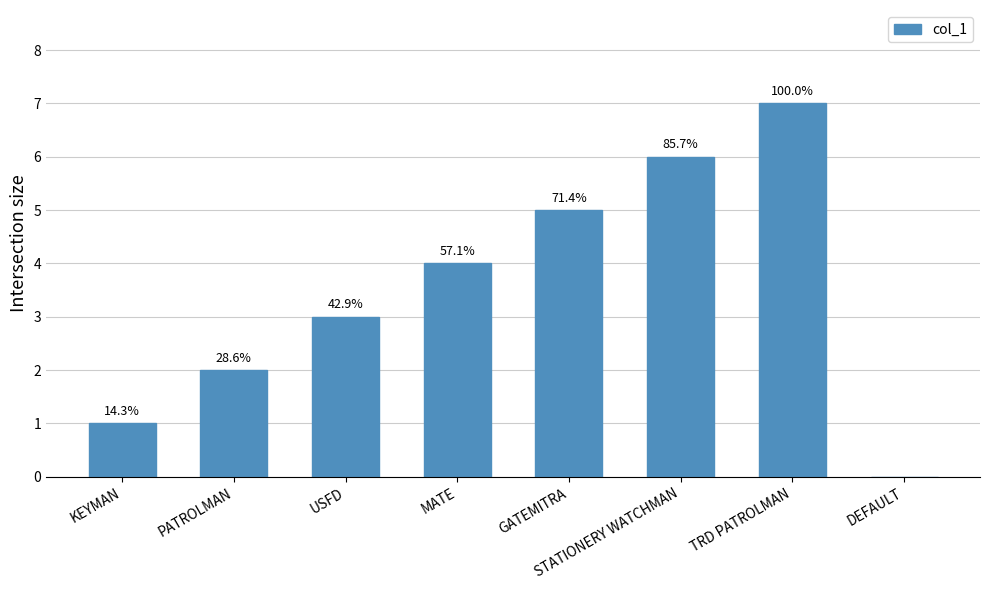

Rank the categories by value from lowest to highest.

DEFAULT, KEYMAN, PATROLMAN, USFD, MATE, GATEMITRA, STATIONERY WATCHMAN, TRD PATROLMAN